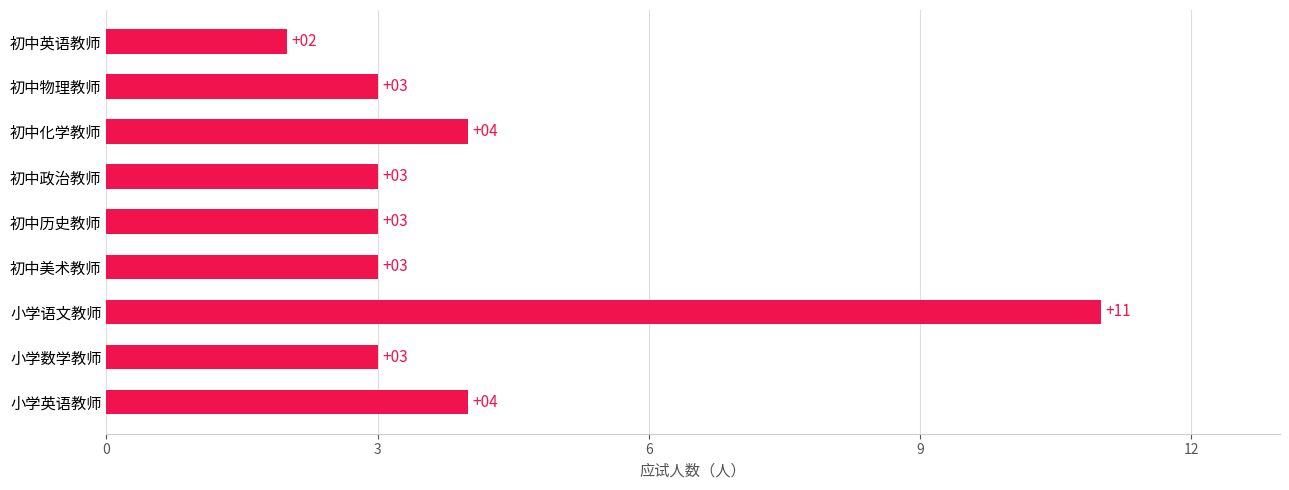

At which category does the chart reach its minimum across all series?

初中英语教师